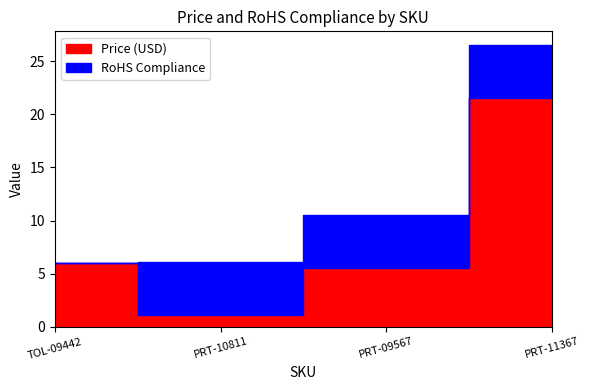

At which category is the sum across all series the highest?

PRT-11367